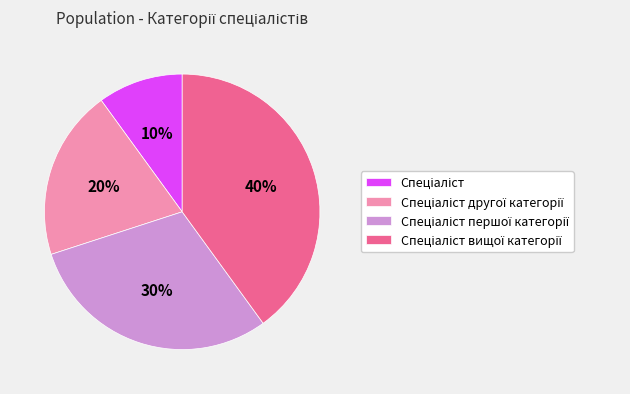

To the nearest percent, what is the average slice percentage?

25%